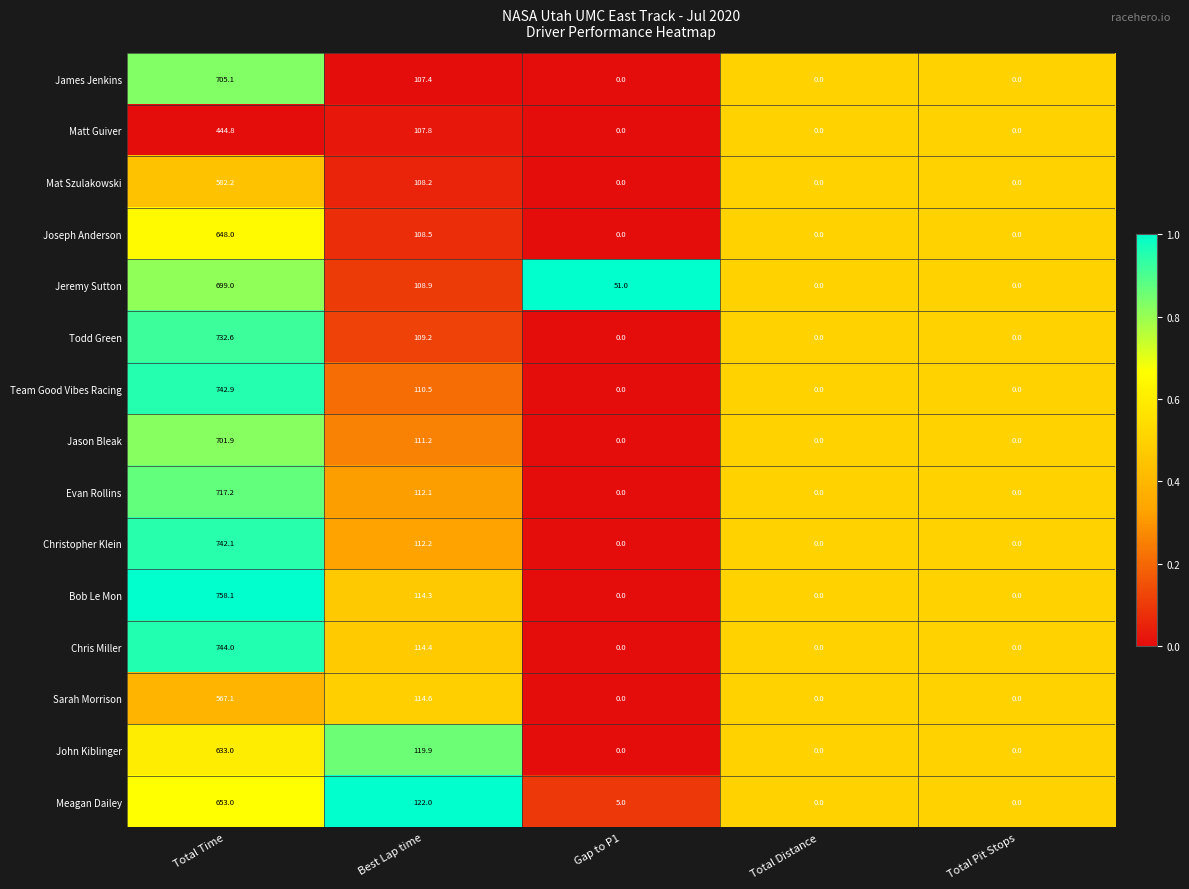

At which label does Joseph Anderson reach its peak?

Total Time